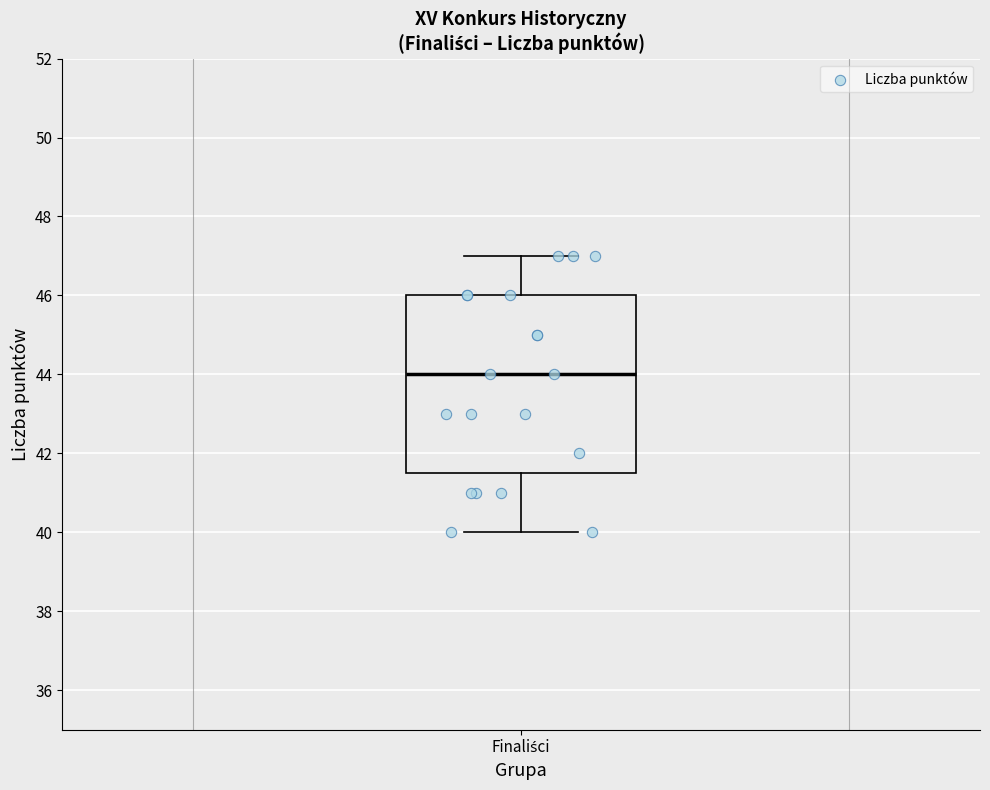

Read this box plot against the y-axis: the position of the median line, the range covered by the box, and the ends of both whiskers. The values are not printed on the chart, so give them approximately, as read against the axis.

median 44.0, box 41.6 to 46.0, whiskers 40.0 to 47.0